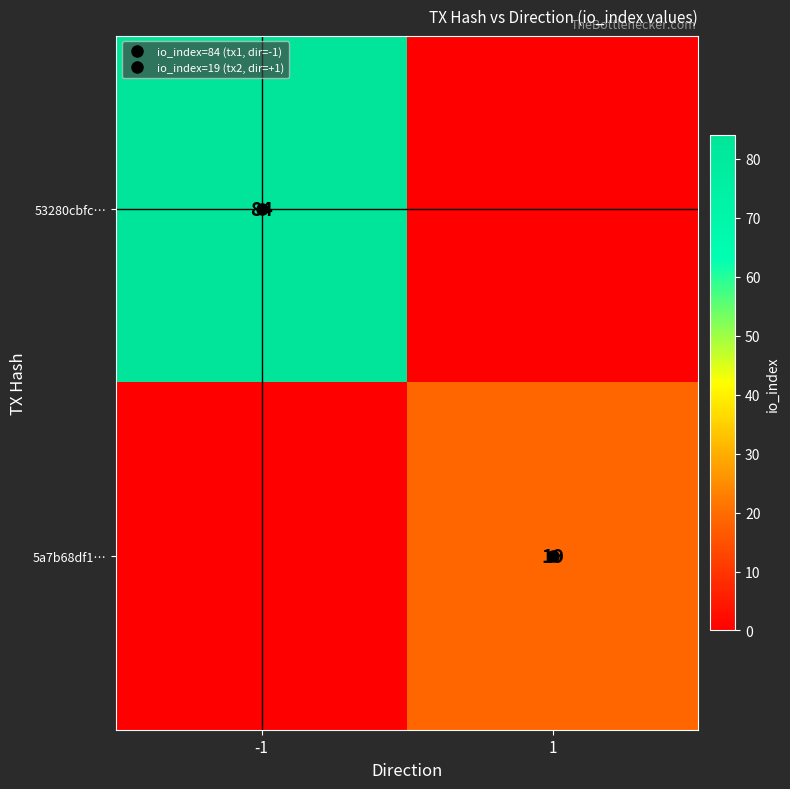

Which has a higher value, 1 or -1?

-1